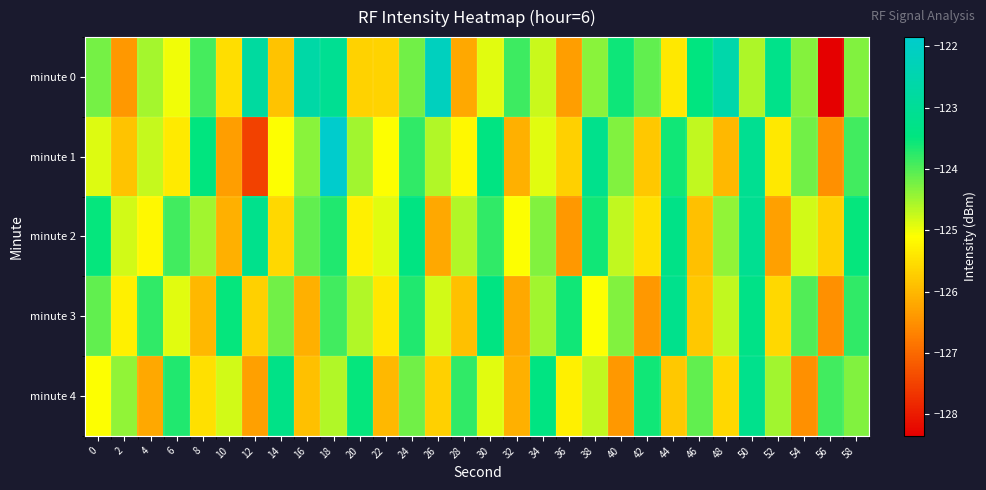

Count the number of data series in this chart.

5